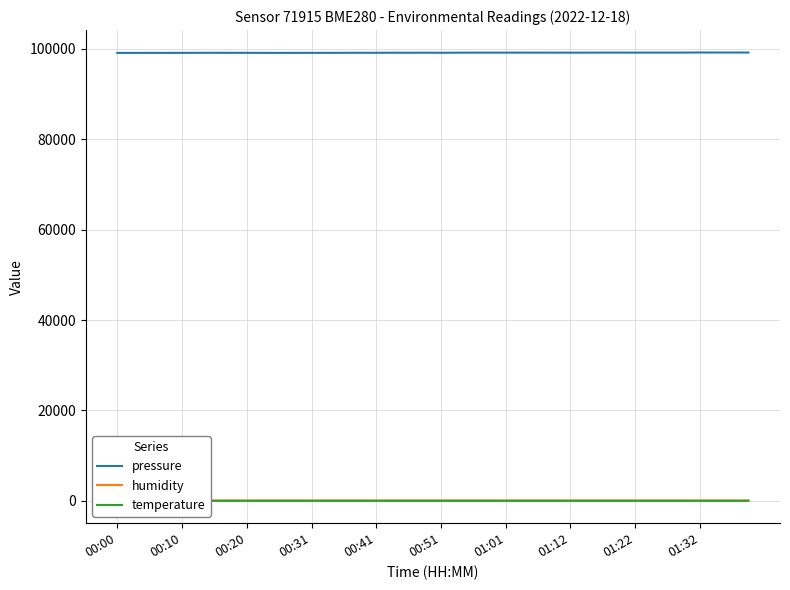

True or false: pressure and humidity intersect in this chart.

False